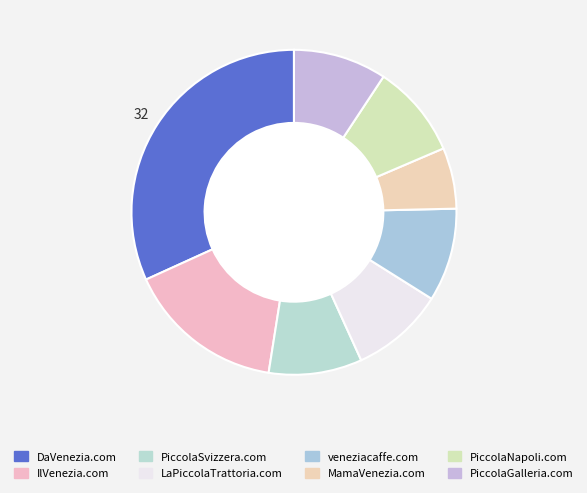

Which has a higher value, MamaVenezia.com or PiccolaNapoli.com?

PiccolaNapoli.com